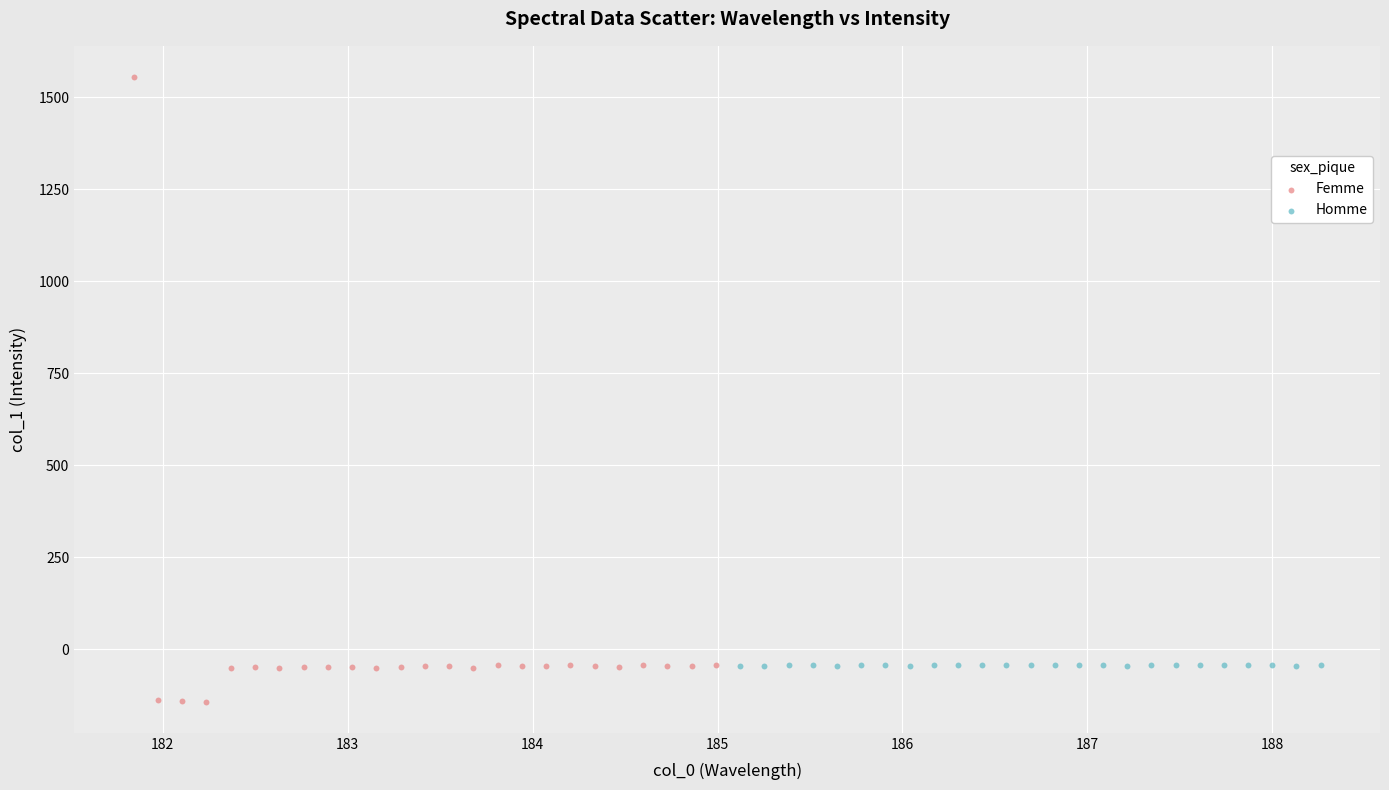

Which series has the largest Y range (max minus min)?

Femme